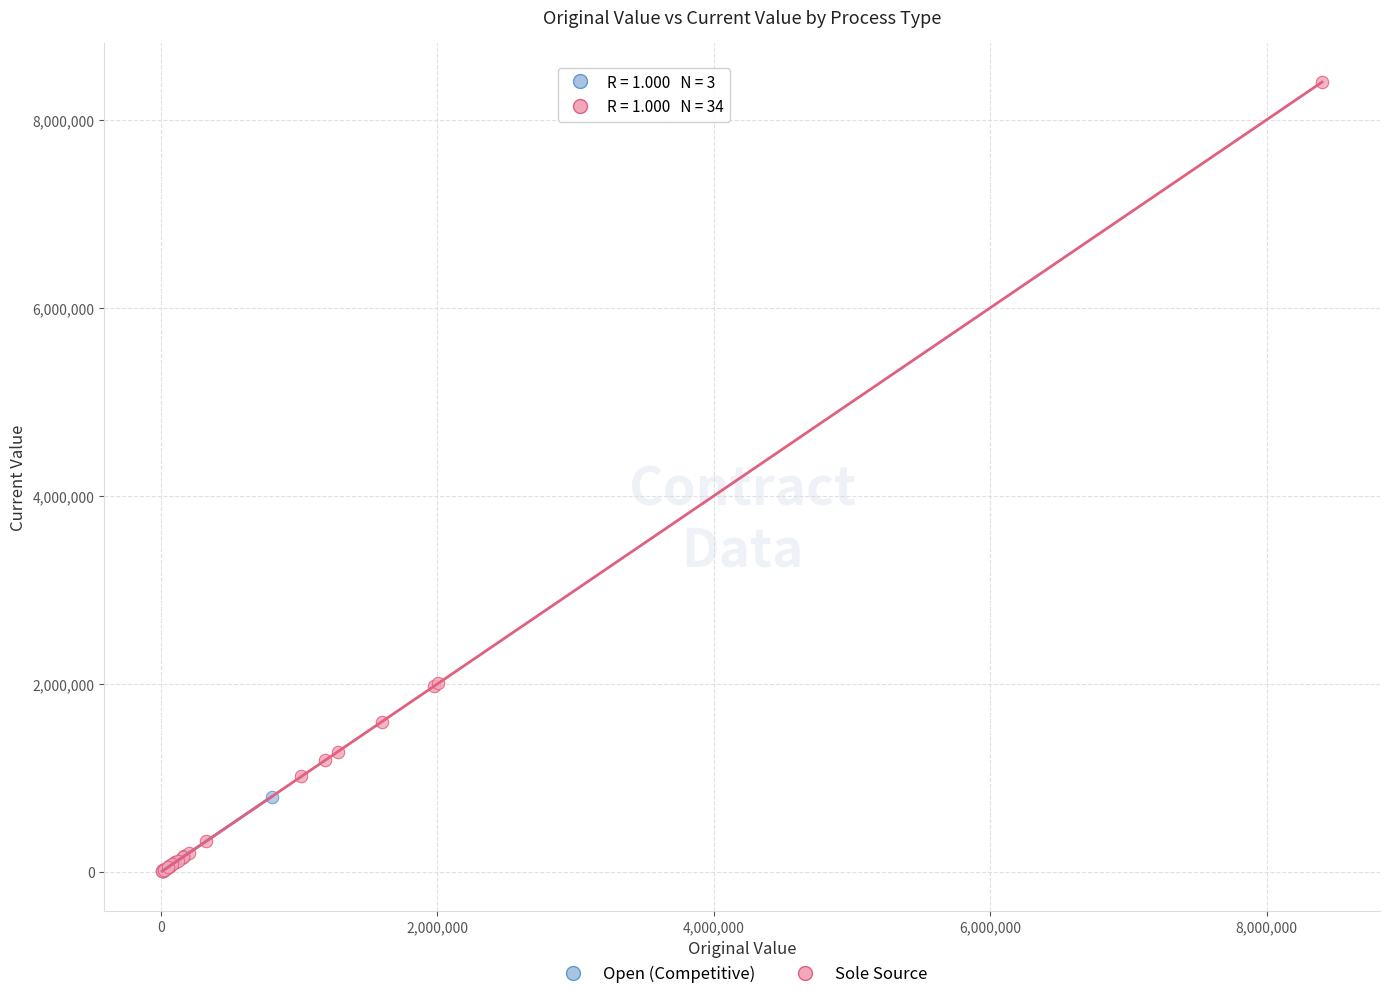

Which series reaches the maximum Y coordinate?

Sole Source